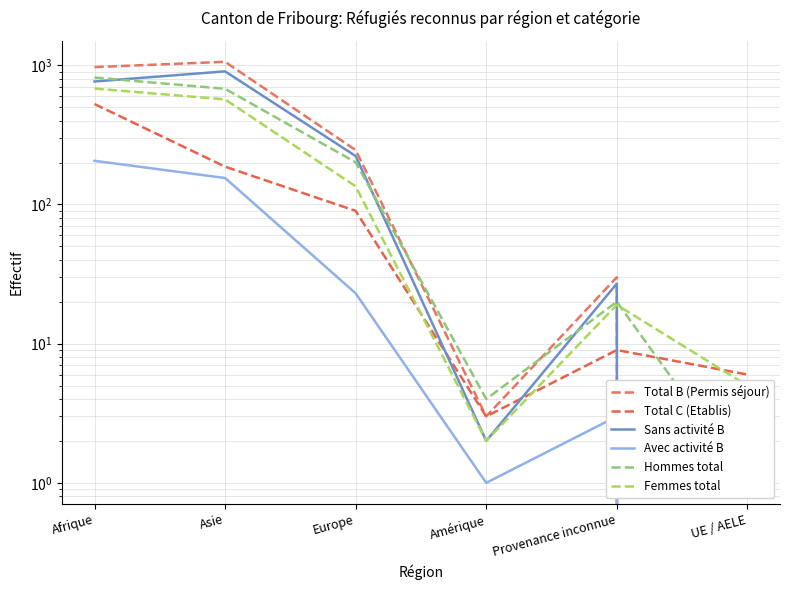

True or false: Total C (Etablis) and Hommes total intersect in this chart.

True